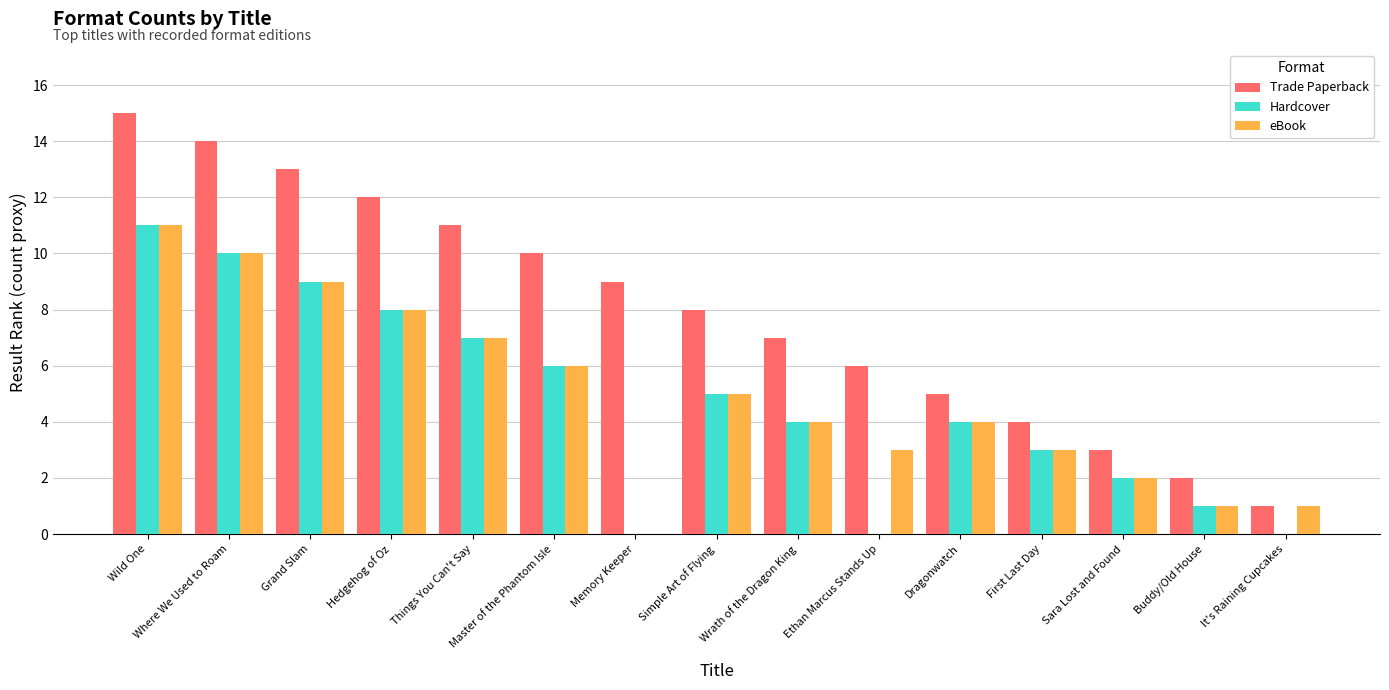

Which series has the largest total across all categories?

Trade Paperback